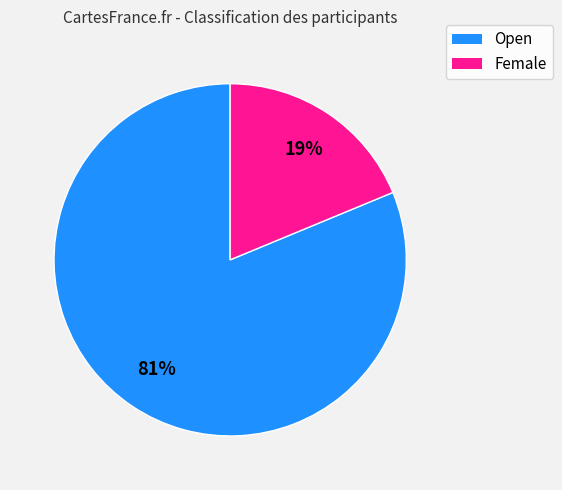

Which slice represents more than half of the pie?

Open